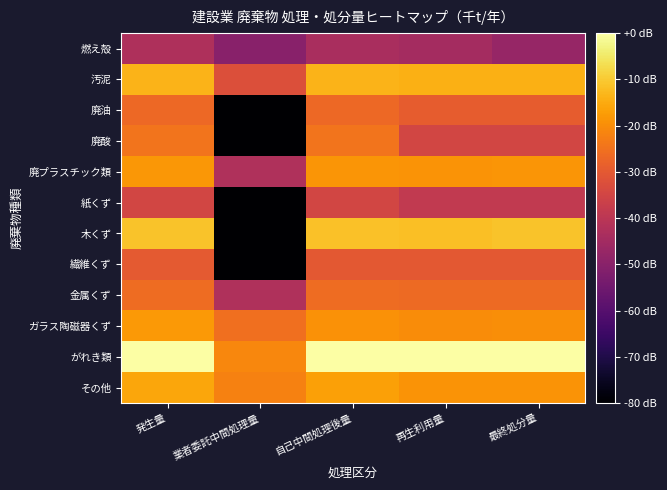

List the series in order of their peak value, lowest first.

燃え殻, 紙くず, 繊維くず, 廃油, 金属くず, 廃酸, 廃プラスチック類, ガラス陶磁器くず, その他, 汚泥, 木くず, がれき類